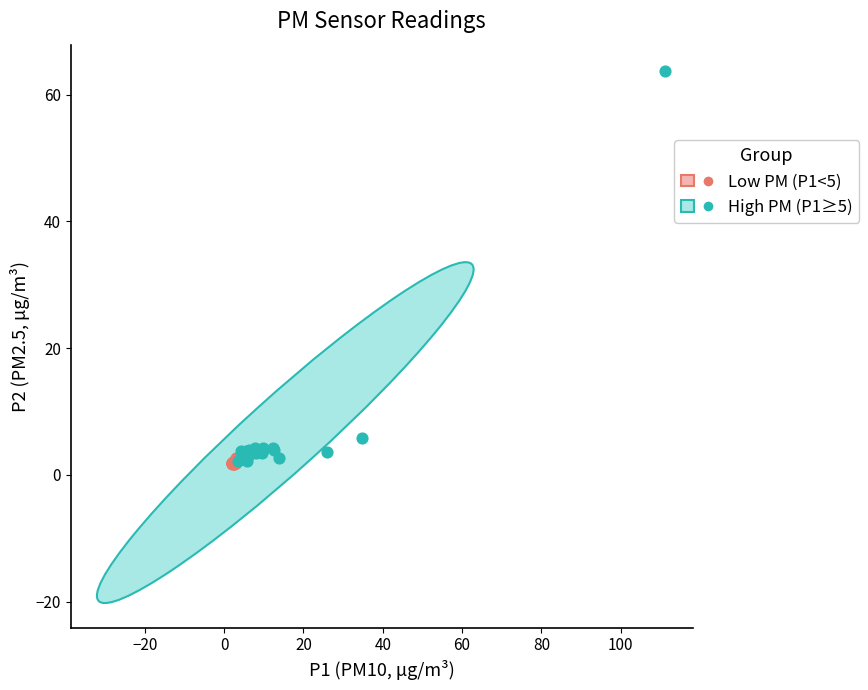

What are all the series names shown in the legend?

Low PM (P1<5), High PM (P1≥5)